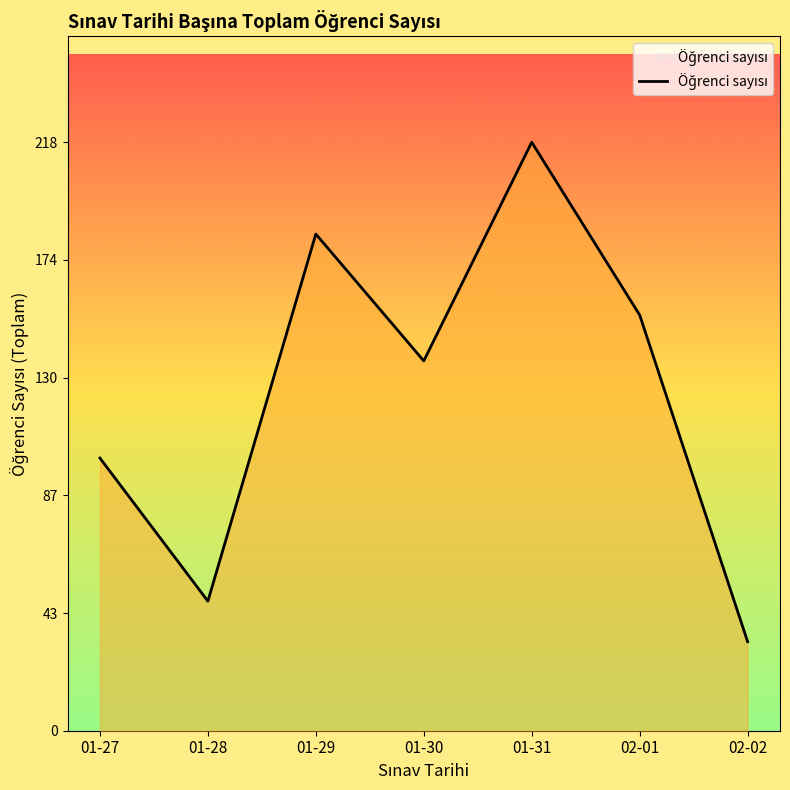

What position from the right is 01-27?

7